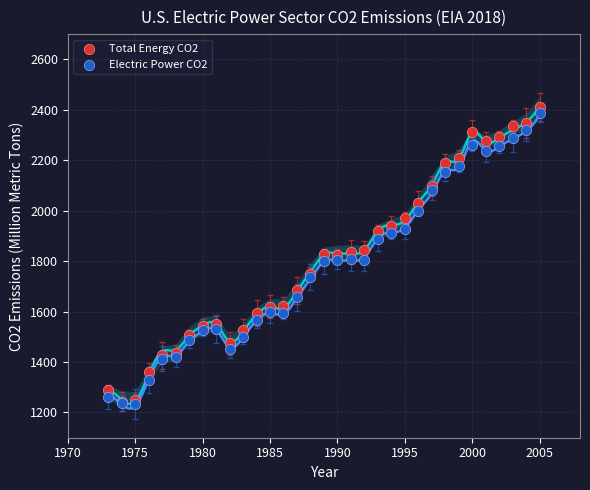

Which series contains the highest Y value?

Total Energy CO2